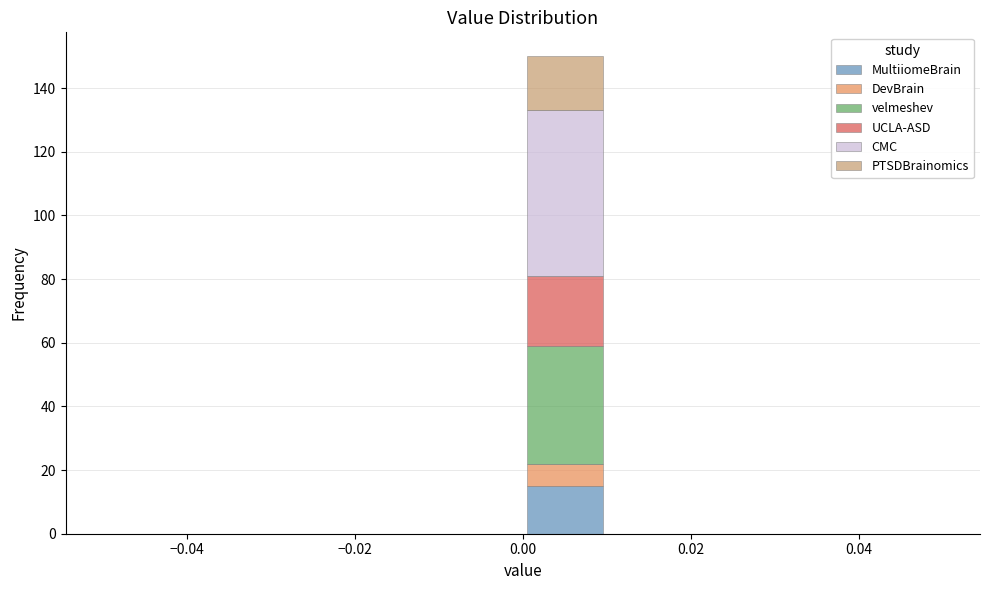

Reading left to right, transcribe this chart: for each stacked bar, give the range it covers on the x-axis and its total height. The values are not printed on the chart, so give them approximately, as read against the axis.

-0.05 to -0.04: 0
-0.04 to -0.03: 0
-0.03 to -0.02: 0
-0.02 to -0.01: 0
-0.01 to 0.00: 0
0.00 to 0.01: 150
0.01 to 0.02: 0
0.02 to 0.03: 0
0.03 to 0.04: 0
0.04 to 0.05: 0